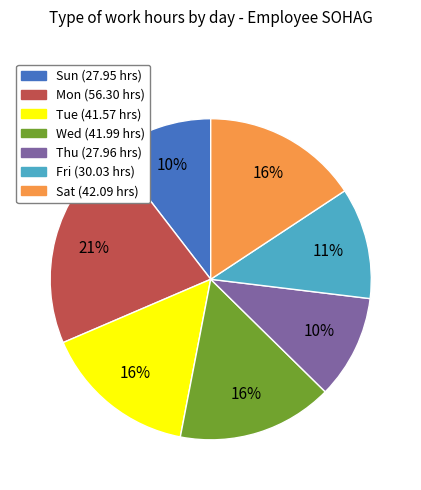

To the nearest percent, what portion does Wed (41.99 hrs) represent?

16%